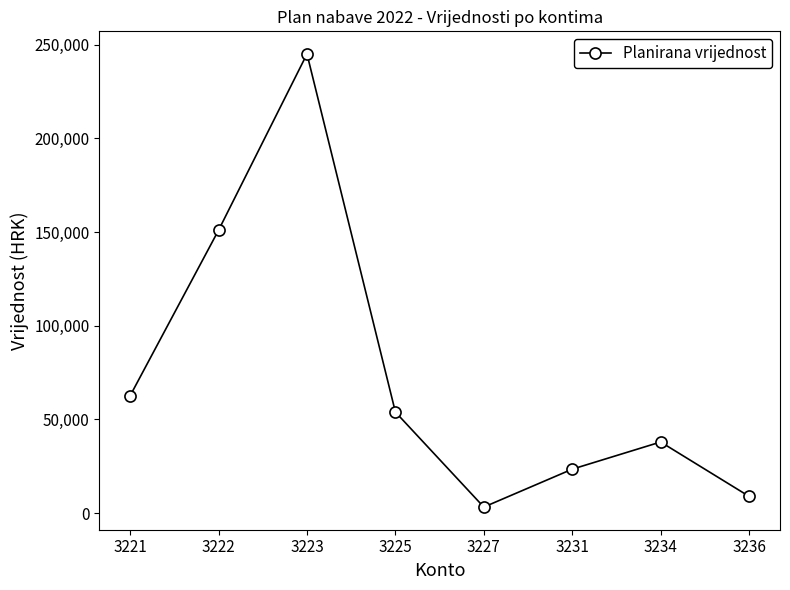

What is the change in value from 3221 to 3227?

-59400